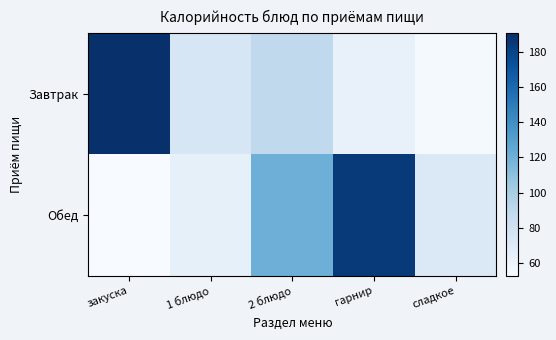

Between 1 блюдо and сладкое, which series saw the biggest shift?

Завтрак